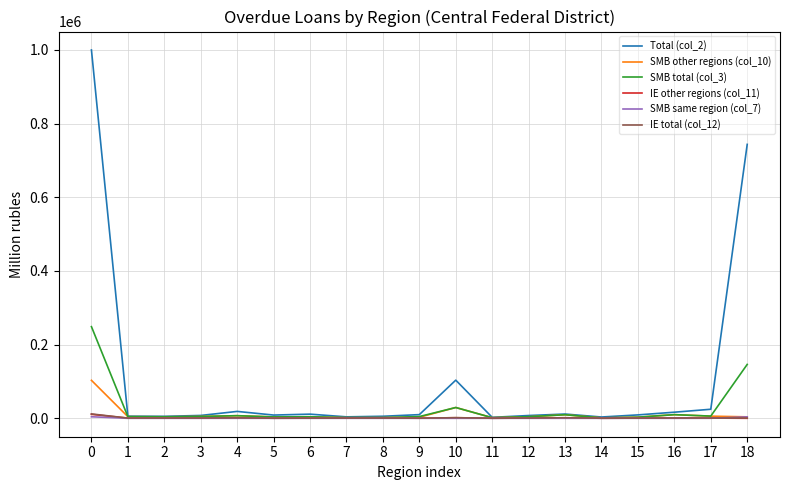

Which series has the largest total across all categories?

Total (col_2)